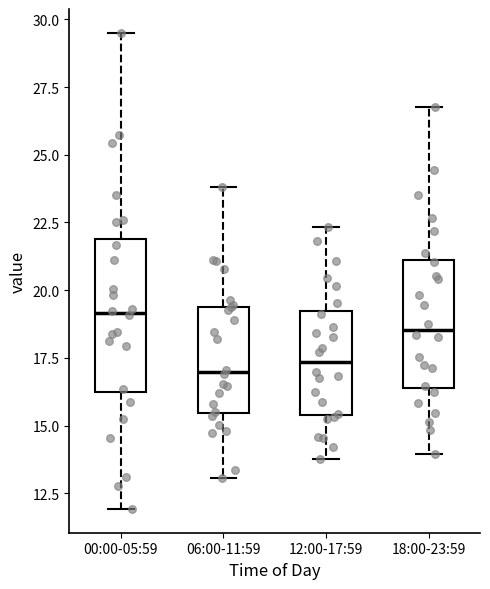

Reading left to right, read every box against the y-axis: the position of its median line, the range the box covers, and the ends of its whiskers. The values are not printed on the chart, so give them approximately, as read against the axis.

00:00-05:59: median 19.0, box 16.0 to 22.0, whiskers 12.0 to 29.5
06:00-11:59: median 17.0, box 15.5 to 19.5, whiskers 13.0 to 24.0
12:00-17:59: median 17.5, box 15.5 to 19.0, whiskers 14.0 to 22.5
18:00-23:59: median 18.5, box 16.5 to 21.0, whiskers 14.0 to 27.0